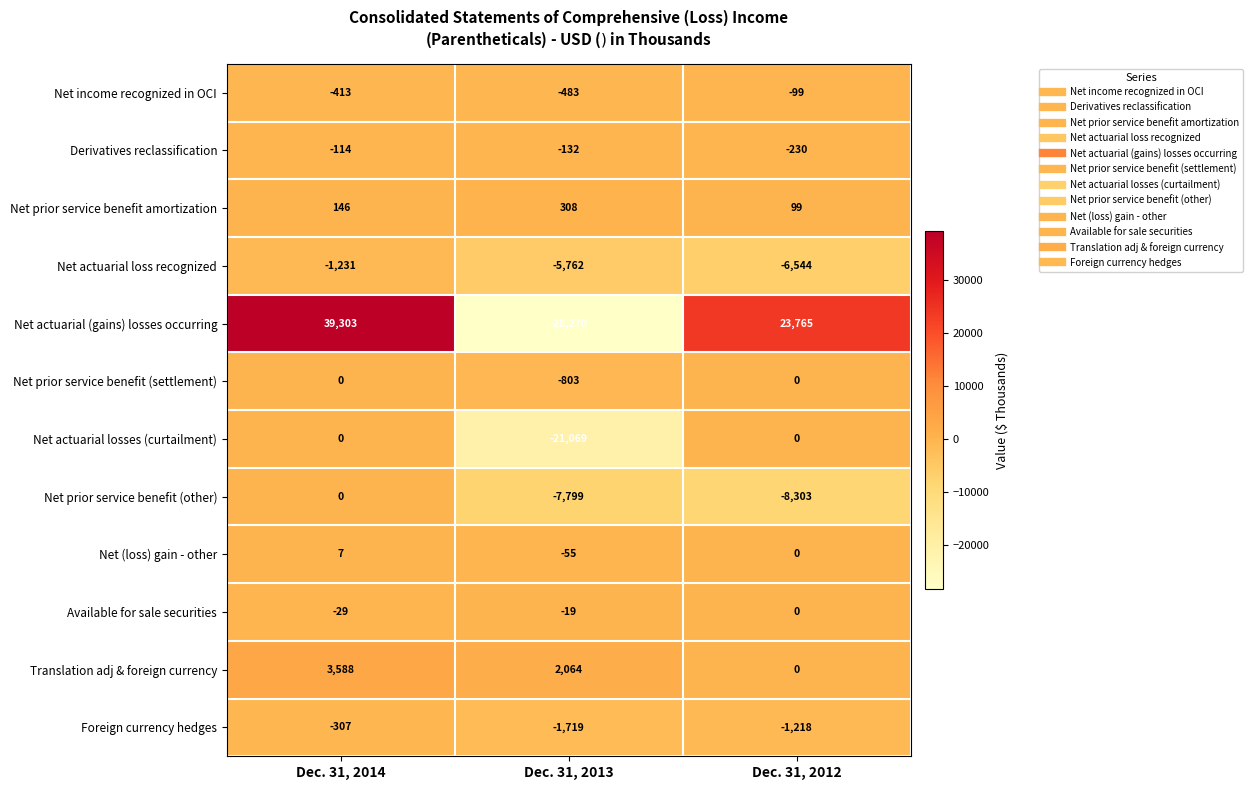

Rank the series at Dec. 31, 2013 from highest to lowest value.

Translation adj & foreign currency, Net prior service benefit amortization, Available for sale securities, Net (loss) gain - other, Derivatives reclassification, Net income recognized in OCI, Net prior service benefit (settlement), Foreign currency hedges, Net actuarial loss recognized, Net prior service benefit (other), Net actuarial losses (curtailment), Net actuarial (gains) losses occurring